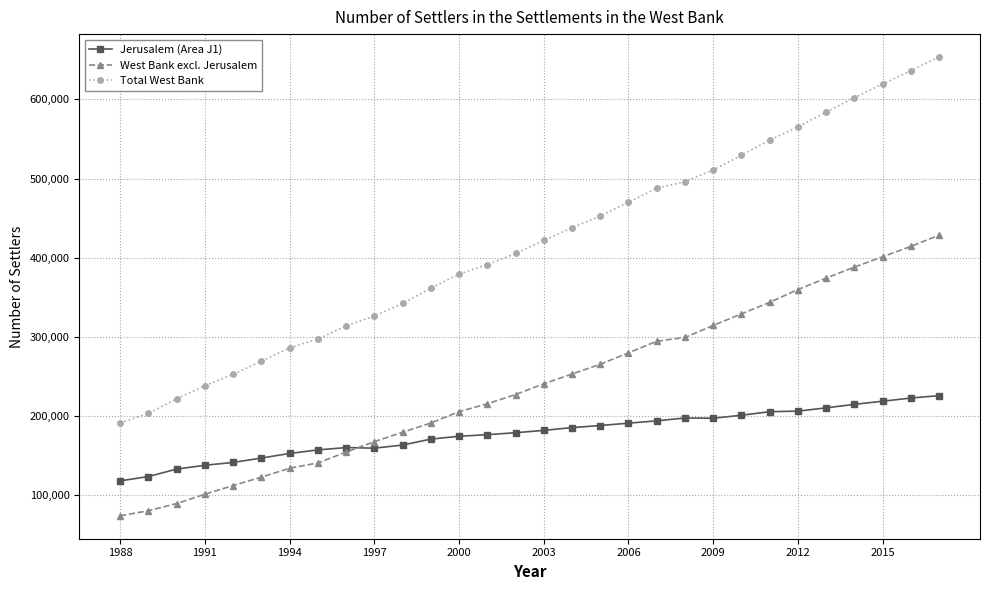

Rank the series by their maximum value, from highest to lowest.

Total West Bank, West Bank excl. Jerusalem, Jerusalem (Area J1)